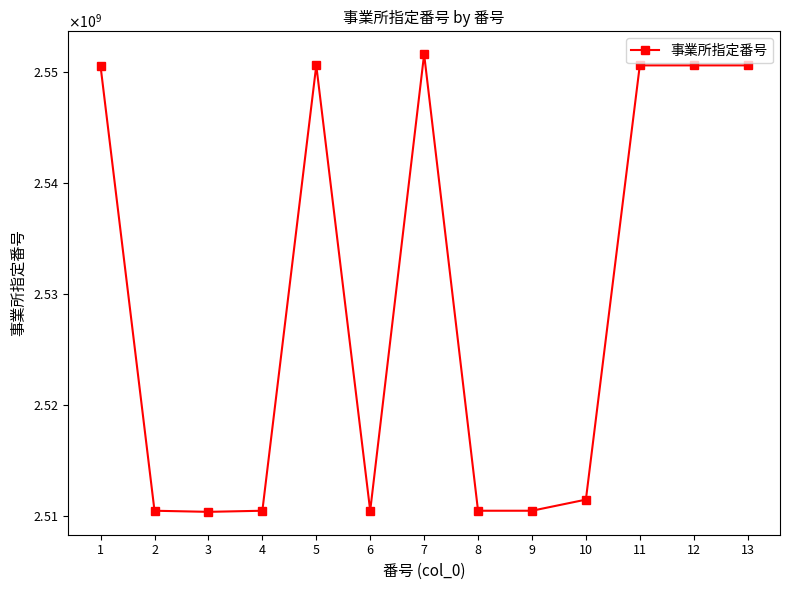

Is this an area chart (filled region under the line)?

No